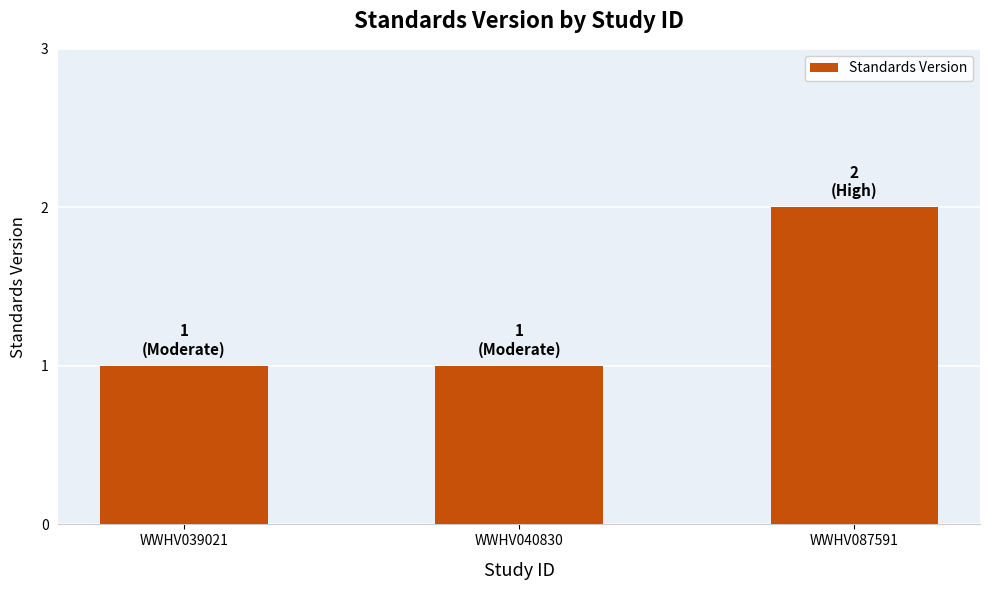

What is the sum of the values at WWHV087591 and WWHV040830?

3